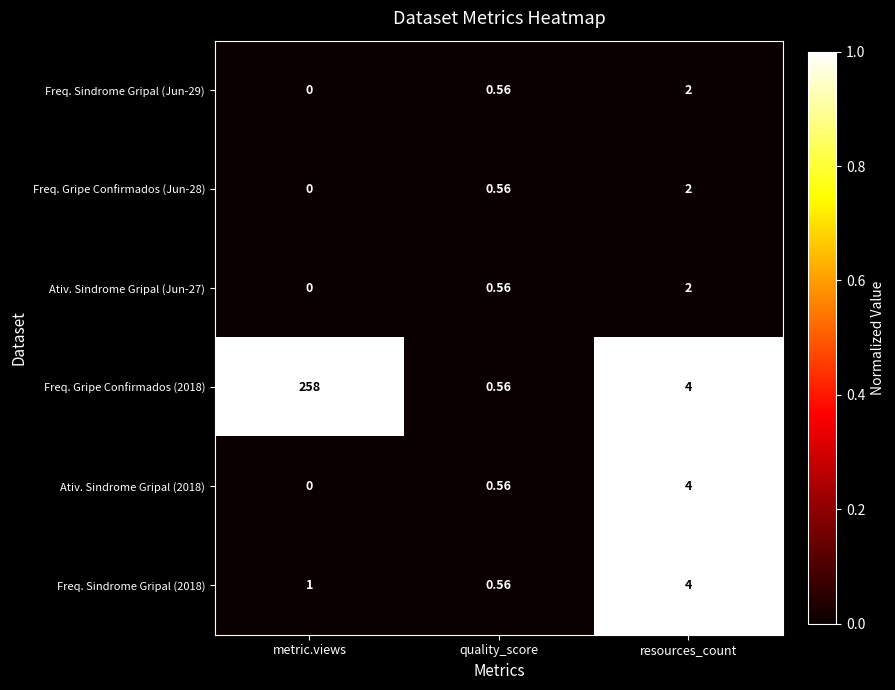

At which category does the chart reach its minimum across all series?

metric.views